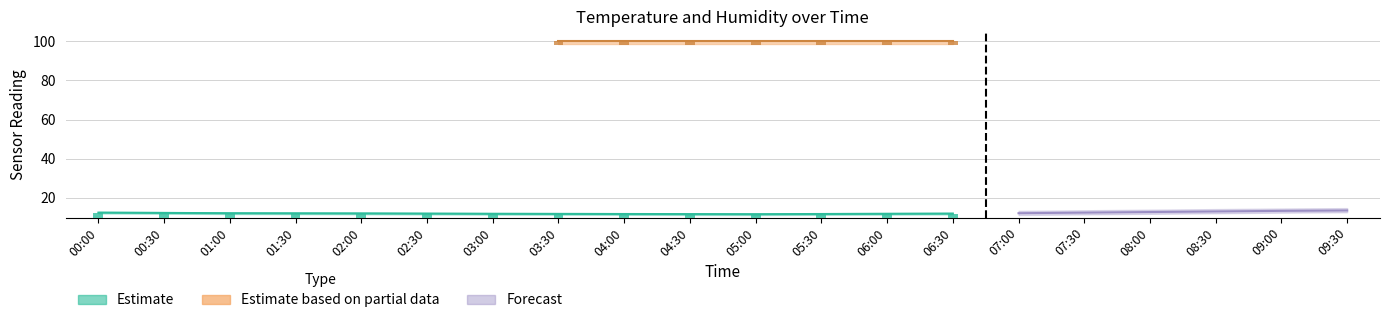

What is the minimum value shown in the chart?

11.3